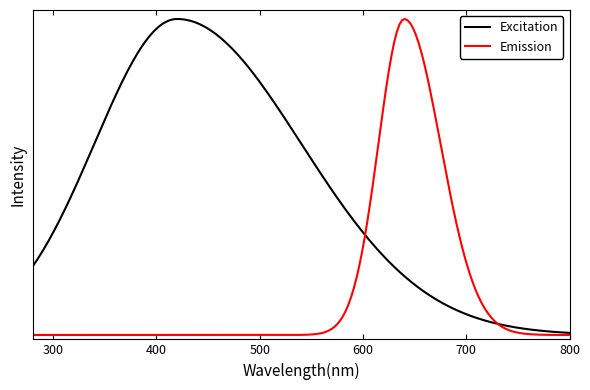

What are all the series names shown in the legend?

Excitation, Emission